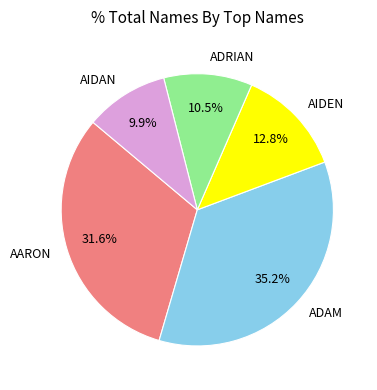

How many slices are in this pie chart?

5